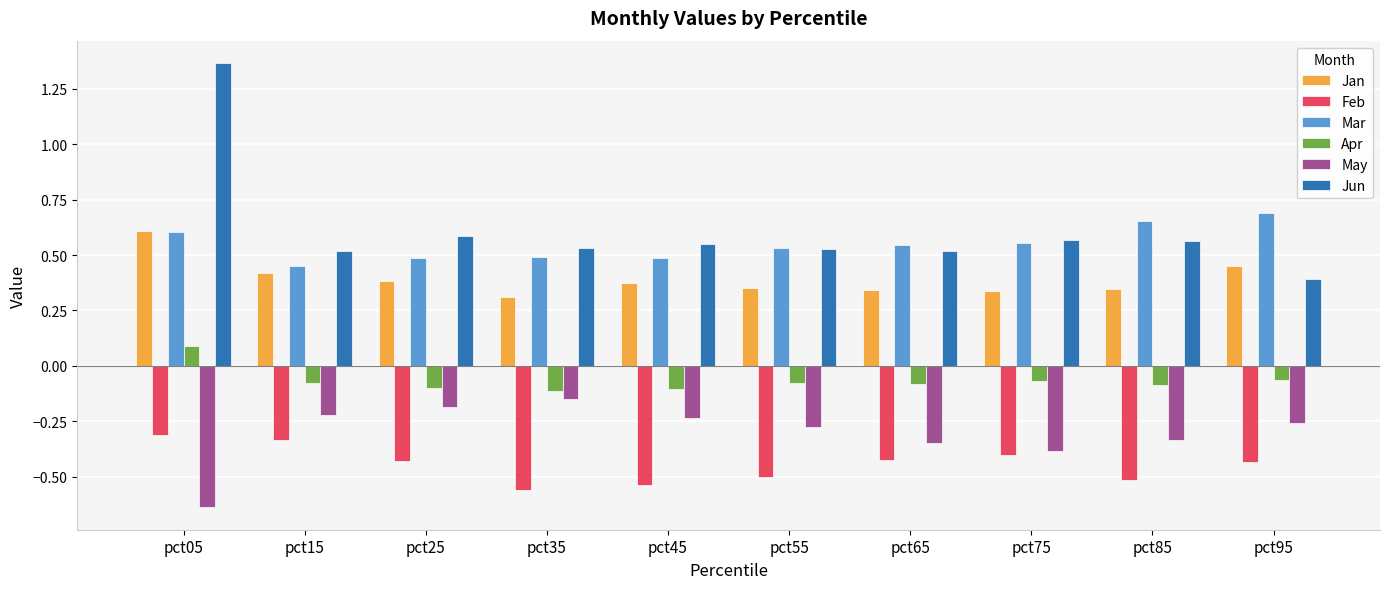

The value of Feb at pct55 is -0.7. True or false?

False